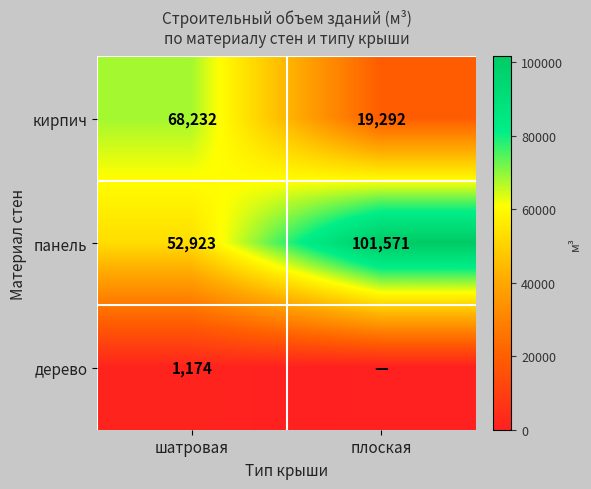

What is the difference between the highest and lowest values at шатровая?

67058